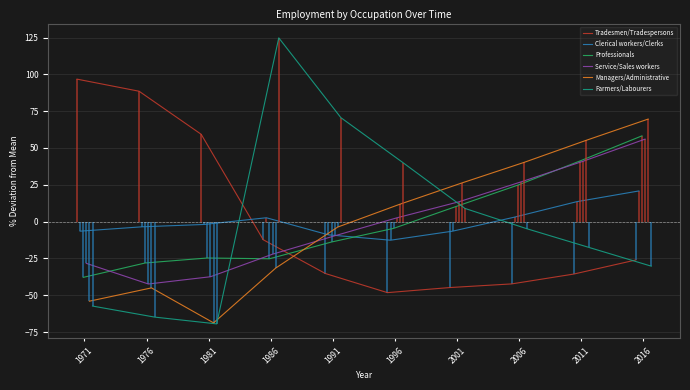

Which series has the largest total across all categories?

Professionals